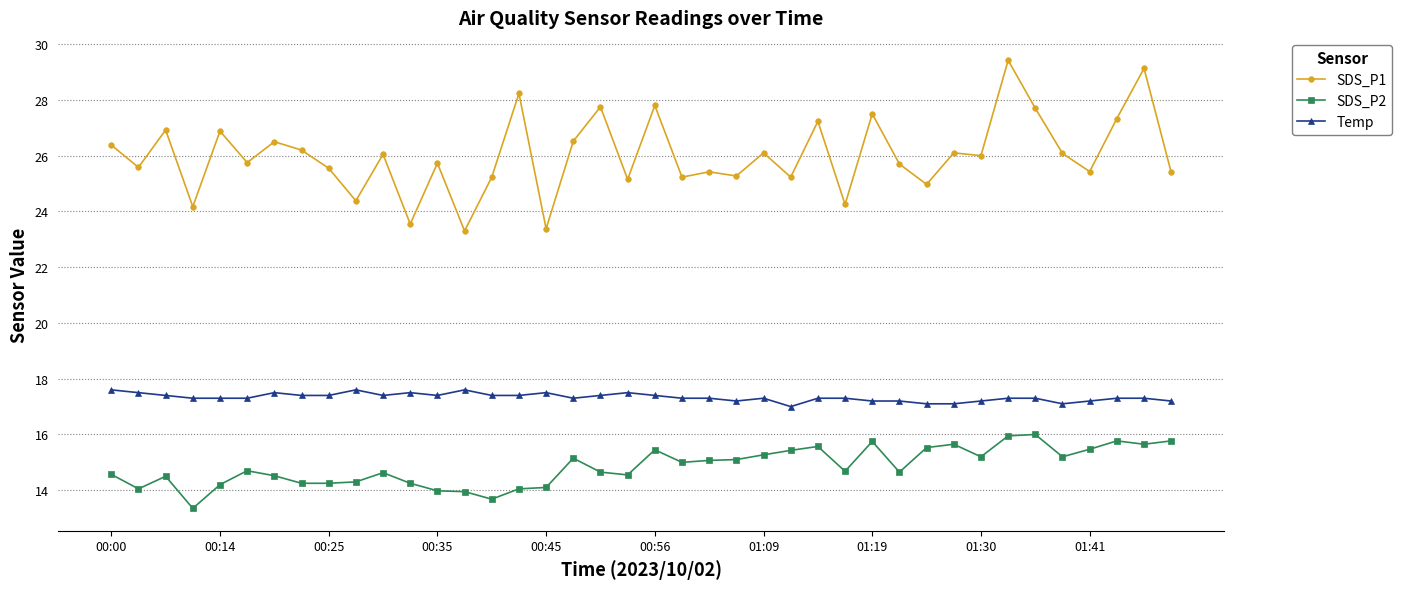

Rank the series by their average value, from highest to lowest.

SDS_P1, Temp, SDS_P2